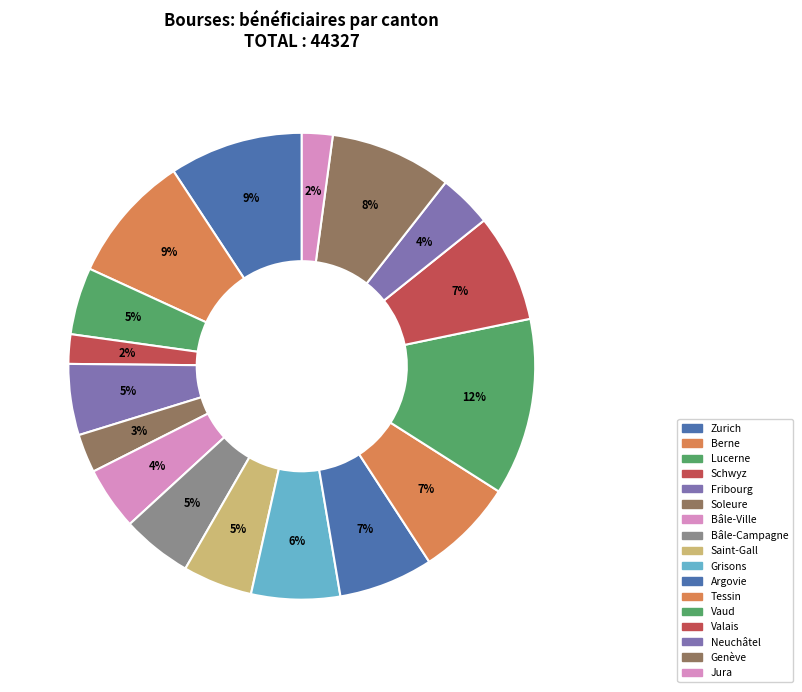

What is the change in value from Schwyz to Tessin?

+2109